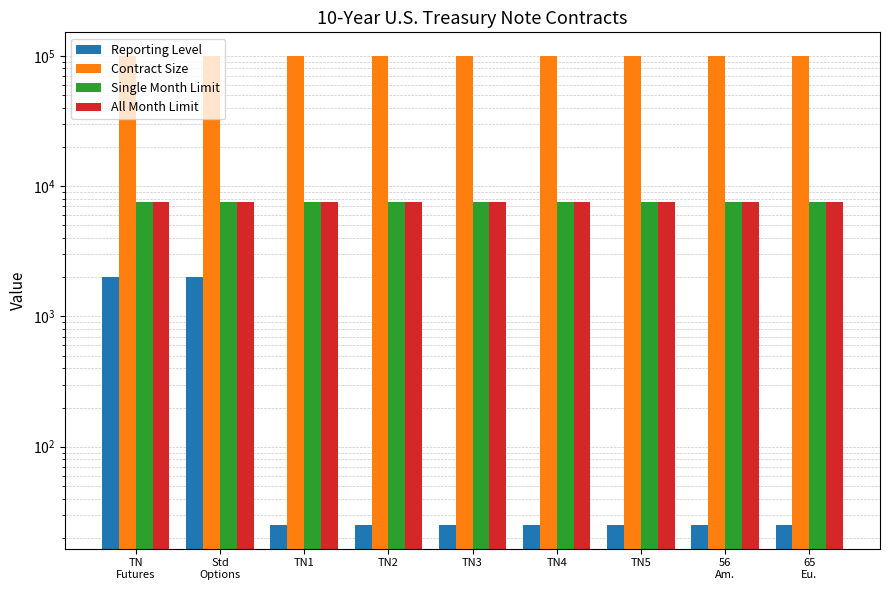

What is the average value of the Reporting Level series?

464